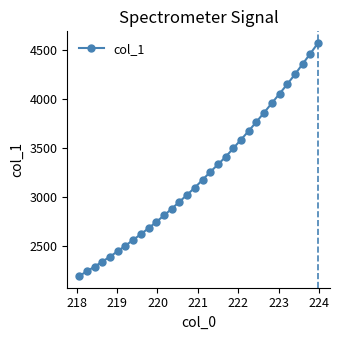

What is the value of the 7th point from the left?

2505.9